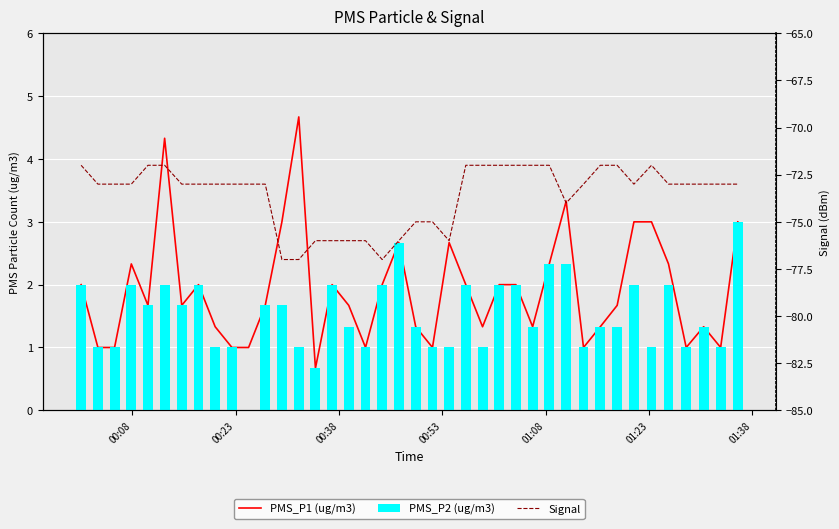

How many data points in Signal are less than -73?

12